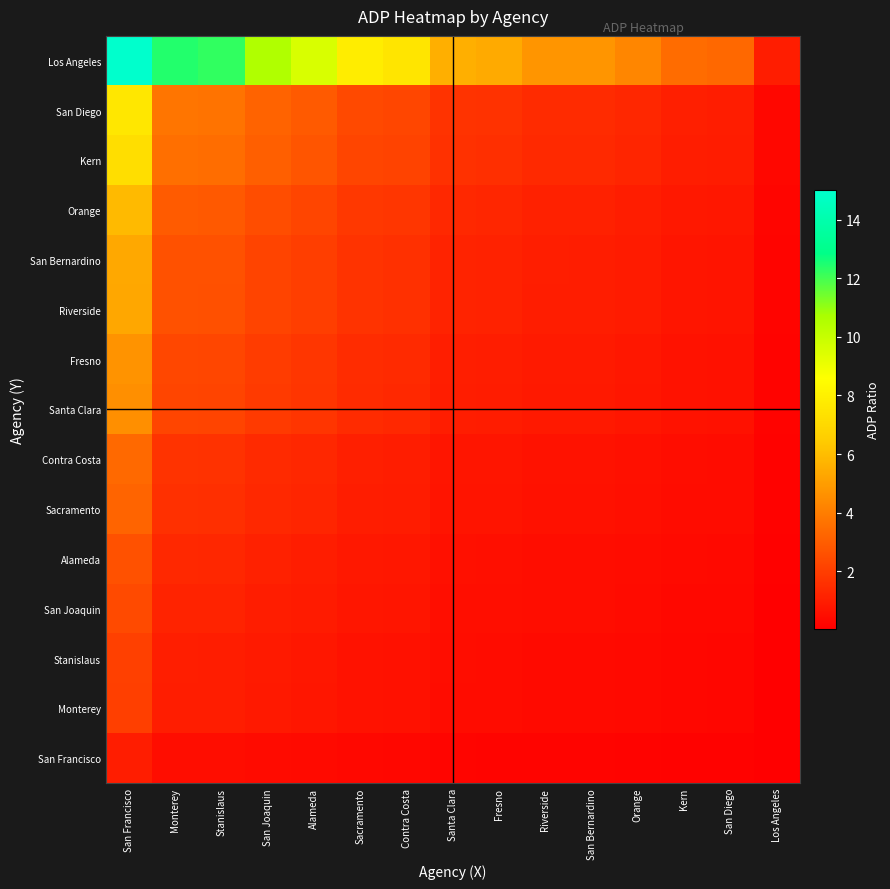

Rank the series by their maximum value, from lowest to highest.

San Francisco, Monterey, Stanislaus, San Joaquin, Alameda, Sacramento, Contra Costa, Santa Clara, Fresno, Riverside, San Bernardino, Orange, Kern, San Diego, Los Angeles